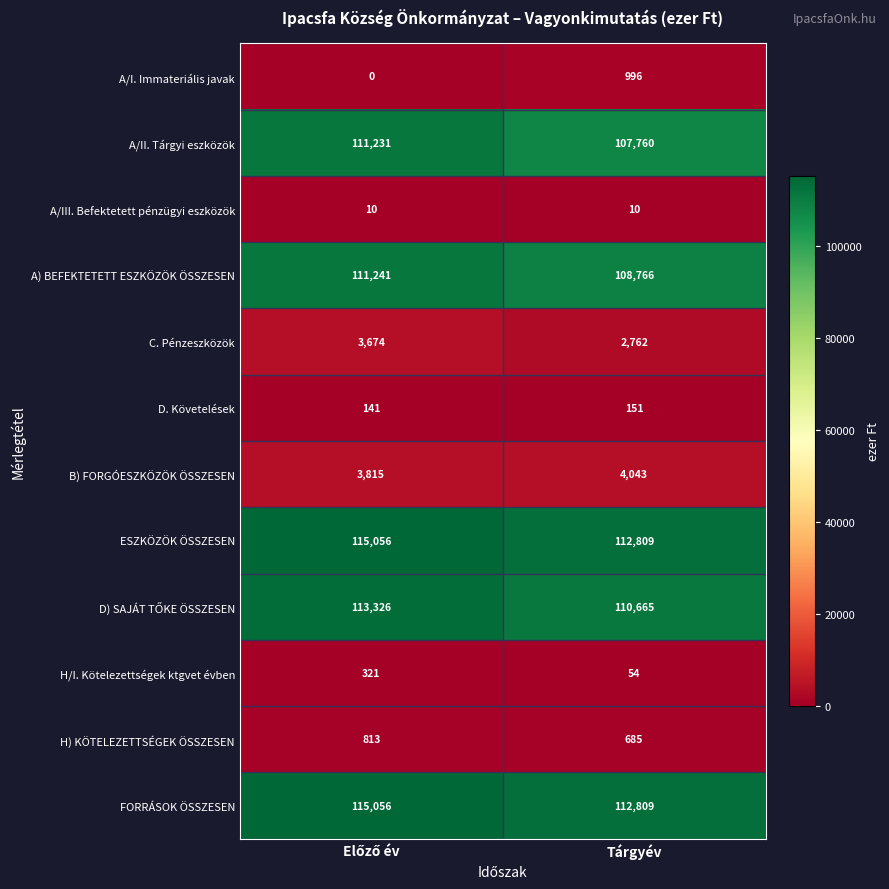

What is the sum of all A/III. Befektetett pénzügyi eszközök values?

20